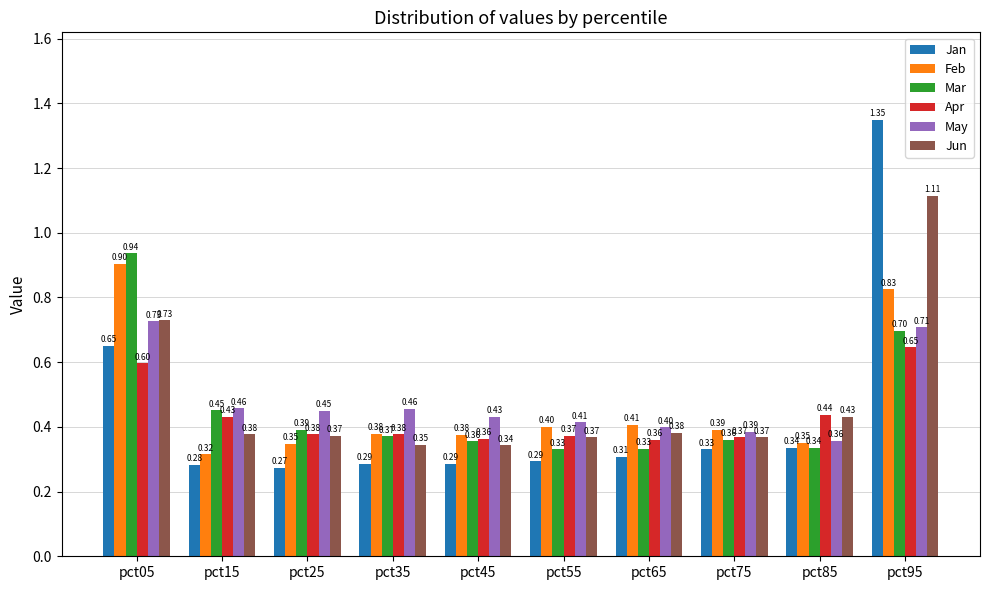

What is the difference between the second highest and second lowest values in the Jun series?

0.4